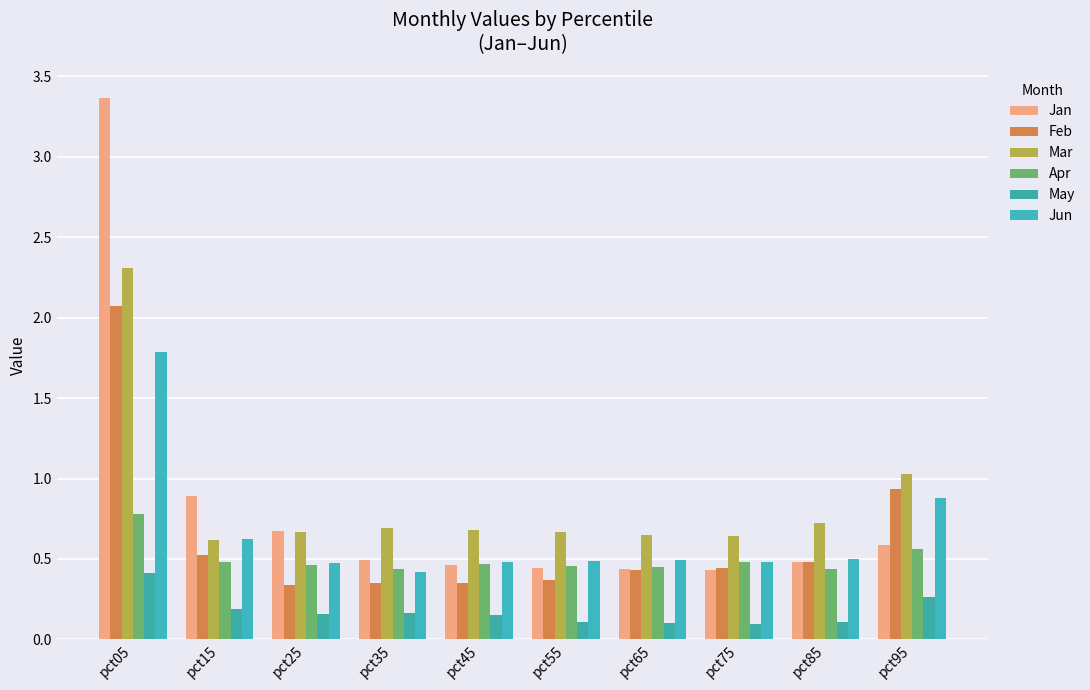

What is the lowest value of the Mar series?

0.6